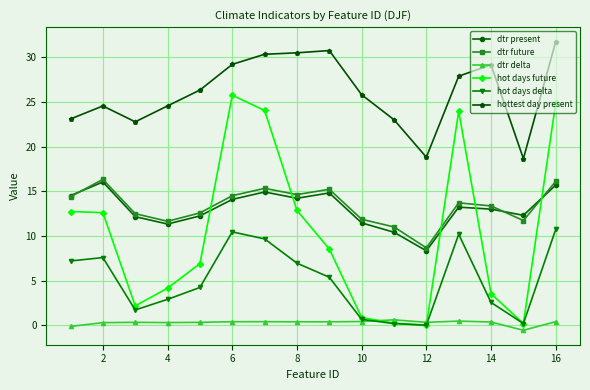

Which series has the largest range (max minus min)?

hot days future